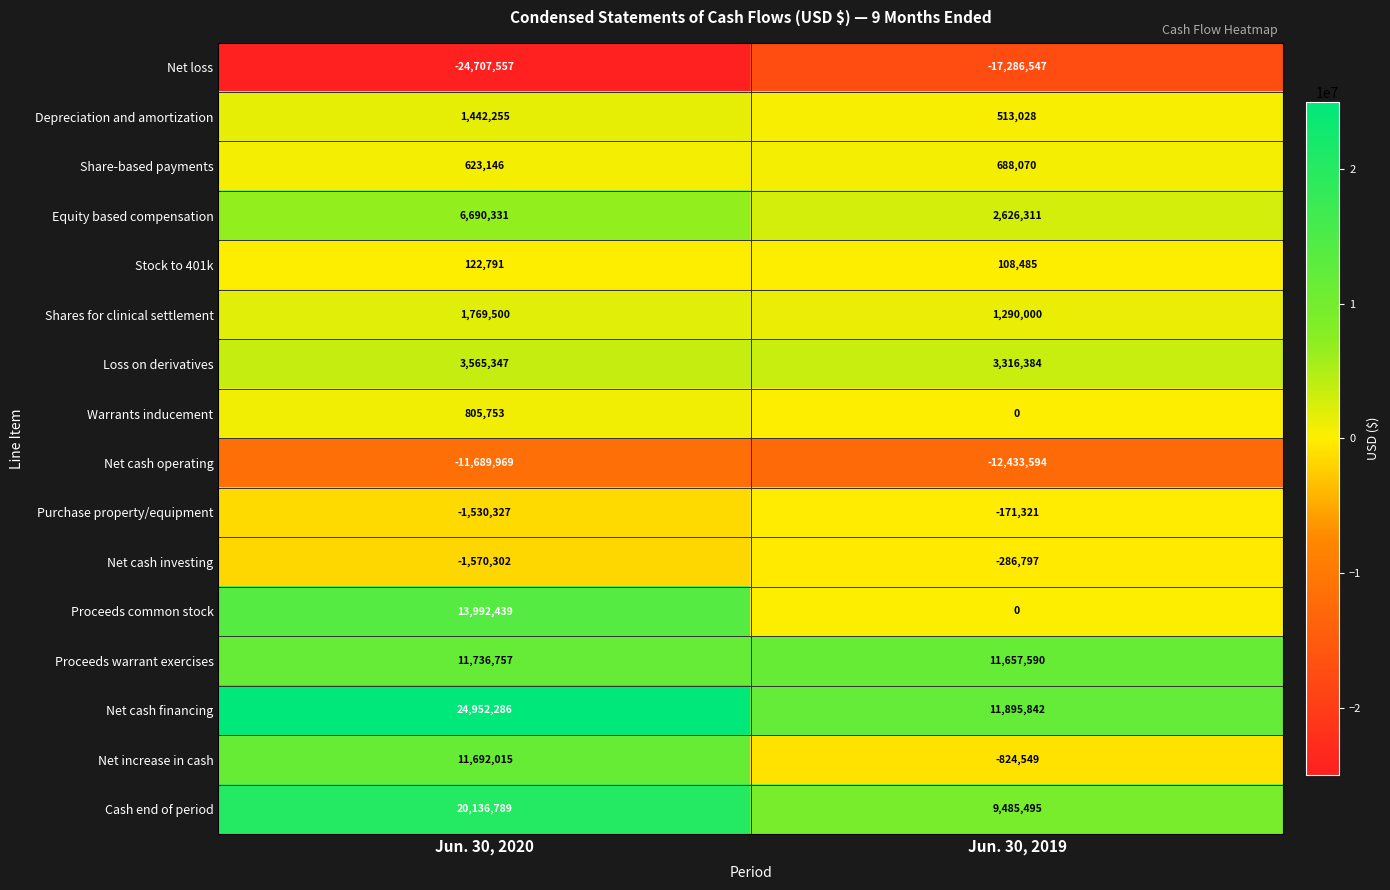

Is the value of Share-based payments at Jun. 30, 2019 greater than the value of Equity based compensation at Jun. 30, 2020?

No